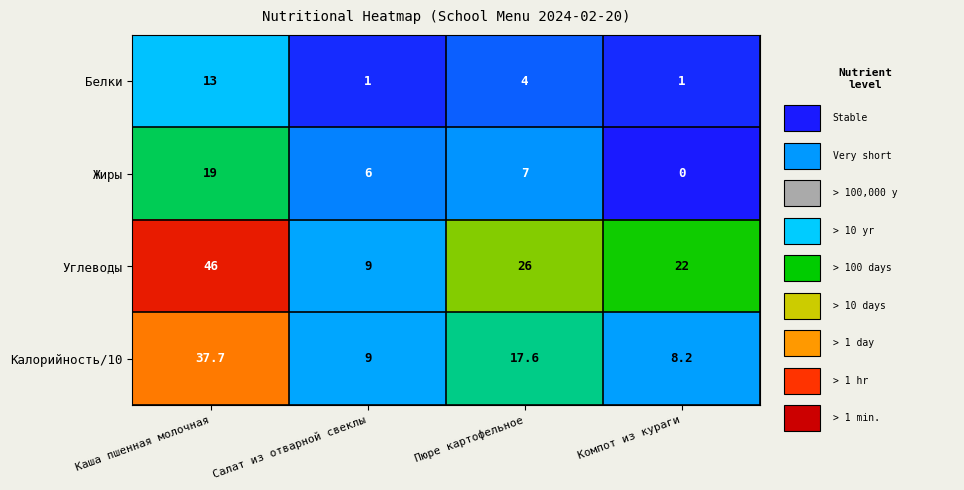

Which series changed the most between Салат из отварной свеклы and Компот из кураги?

Углеводы